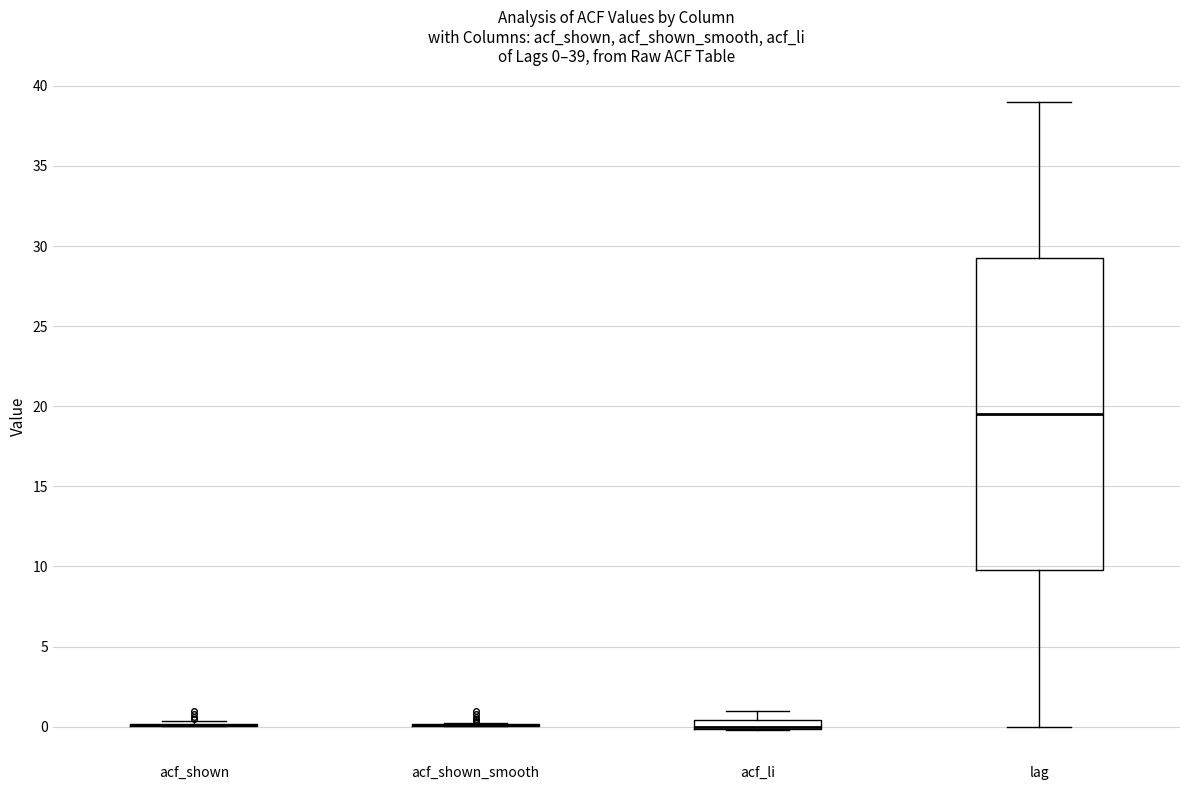

Which box is the tallest, from its lower edge to its upper edge?

lag